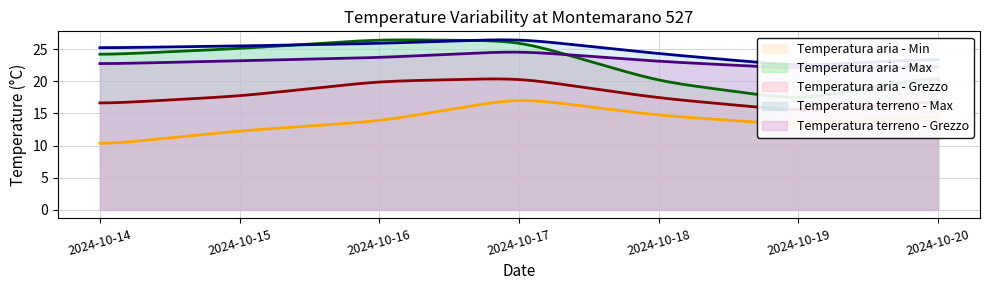

What is the minimum value for Temperatura aria - Min?

10.4